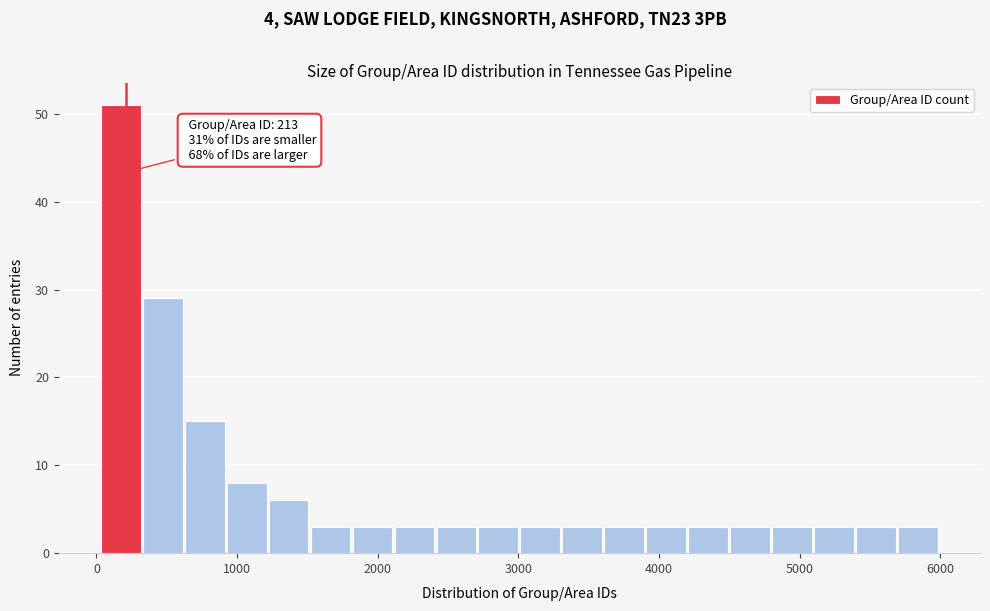

Read against the x-axis, roughly where is the centre of the tallest bar?

200